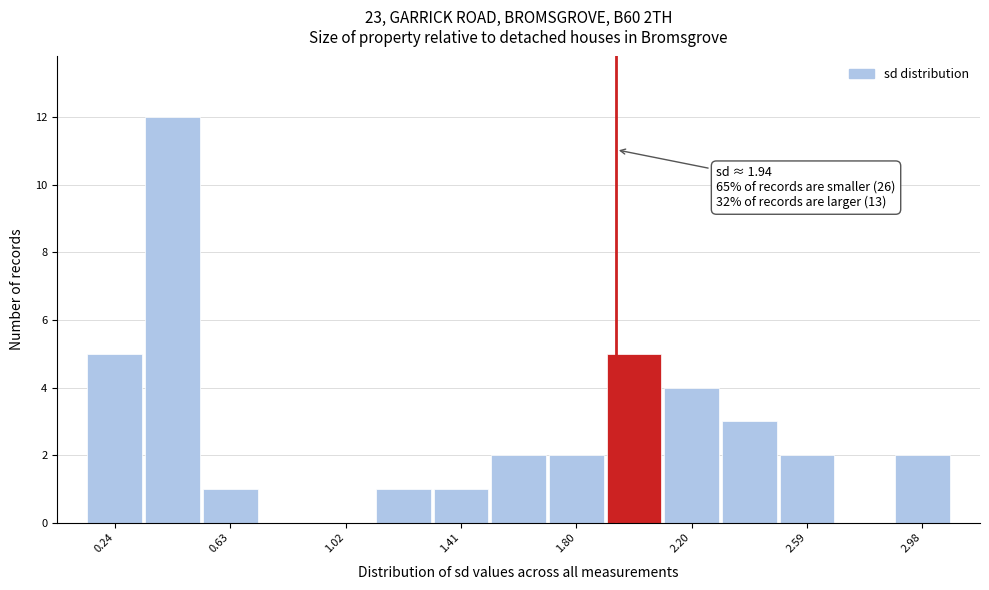

Around what value on the x-axis is the tallest bar? Give the approximate position of its centre, as read against the axis.

0.45